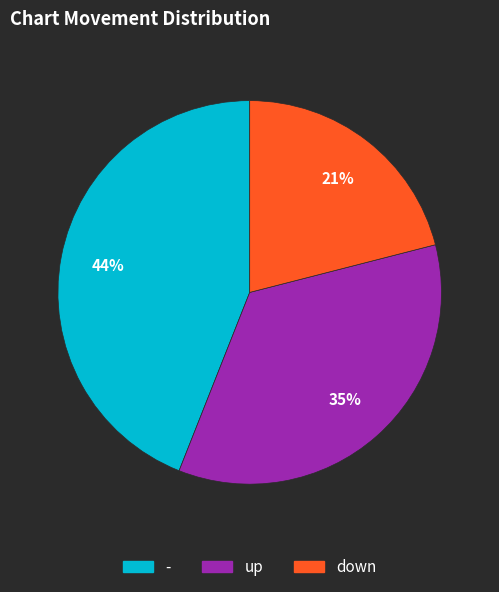

Is the sum of up and - greater than half?

Yes